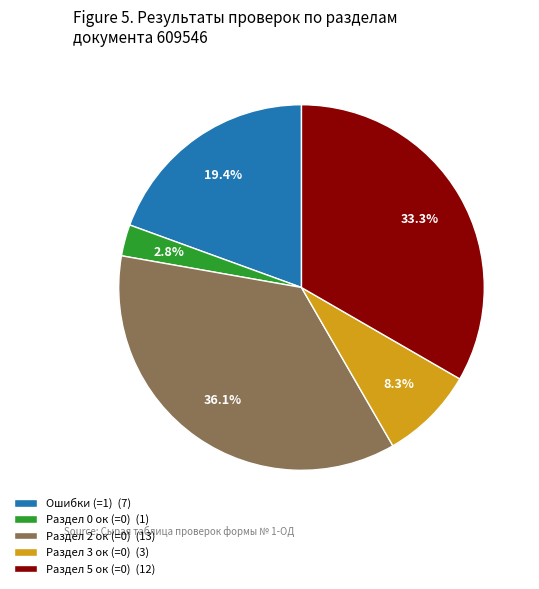

Does any single category account for the majority?

No